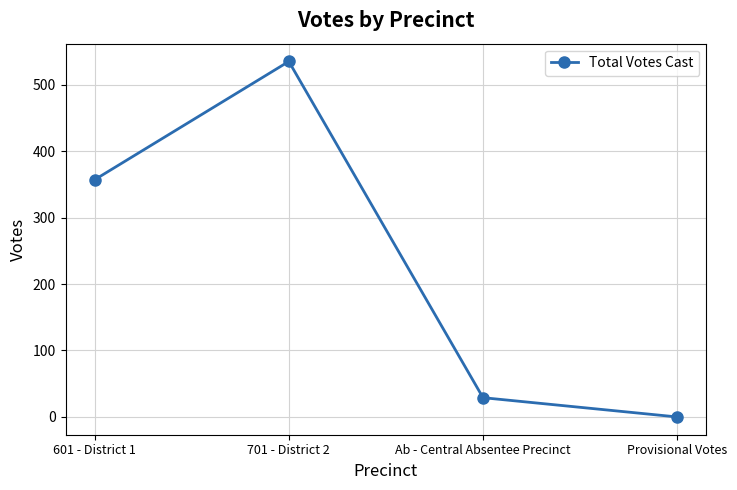

Where is the first local maximum?

701 - District 2